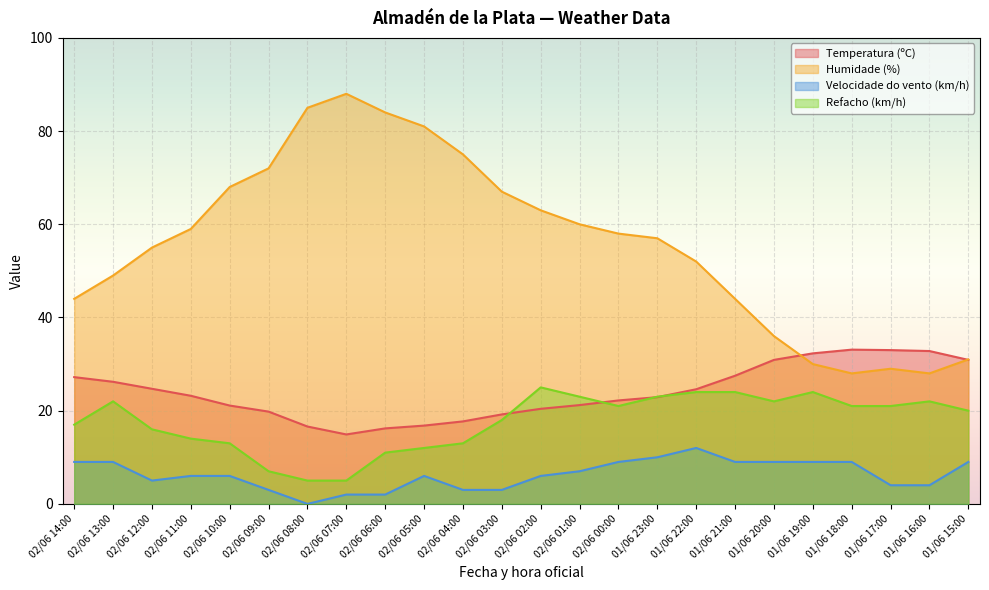

Is it true that Refacho (km/h) equals 13.2 at 01/06 17:00?

False